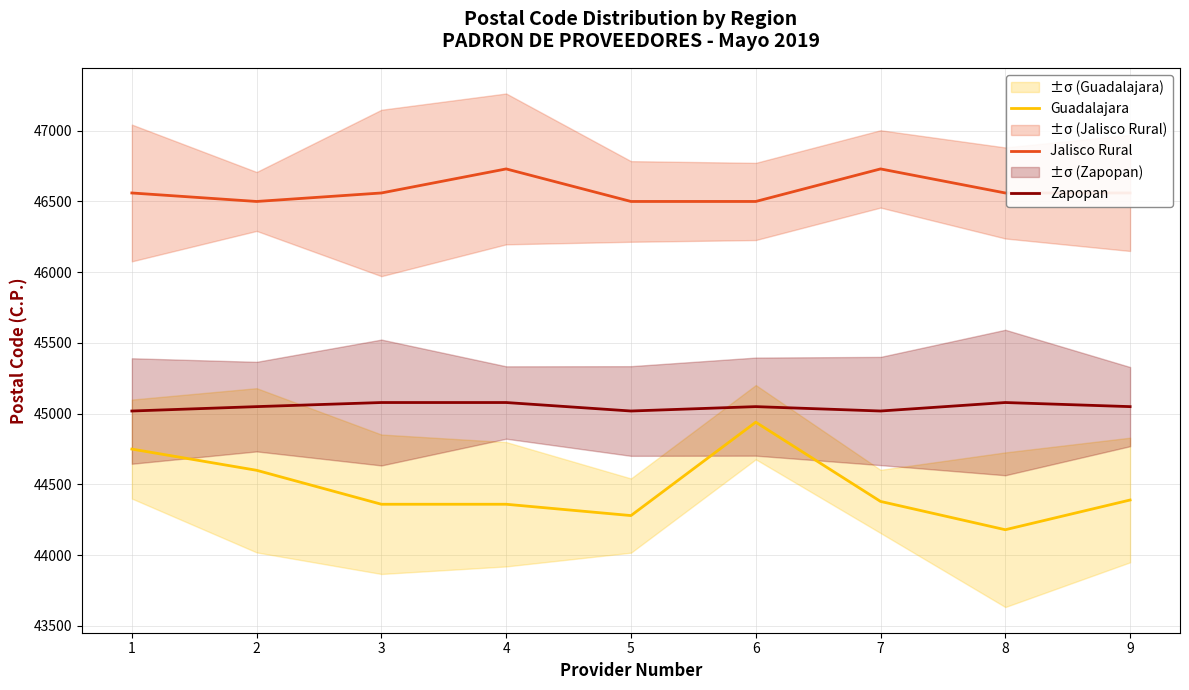

Is the value of Zapopan at 7 greater than the value of Guadalajara at 3?

Yes